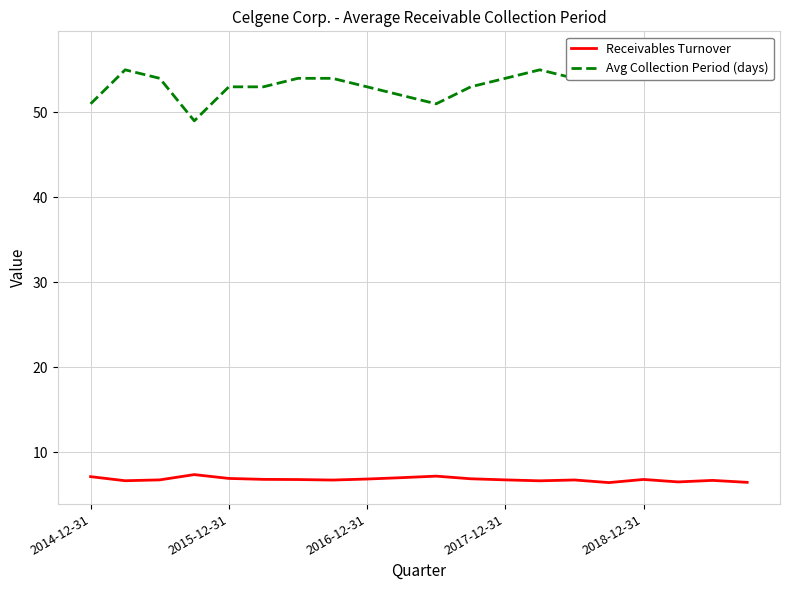

What is the spread (max minus min) of values at 7?

47.2